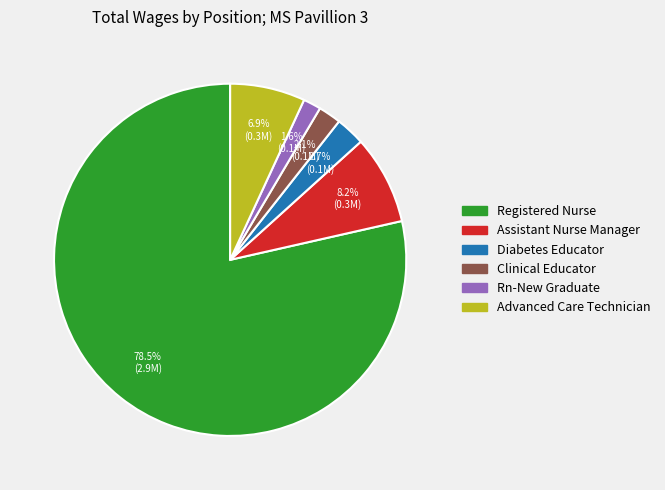

Which slice represents more than half of the pie?

Registered Nurse